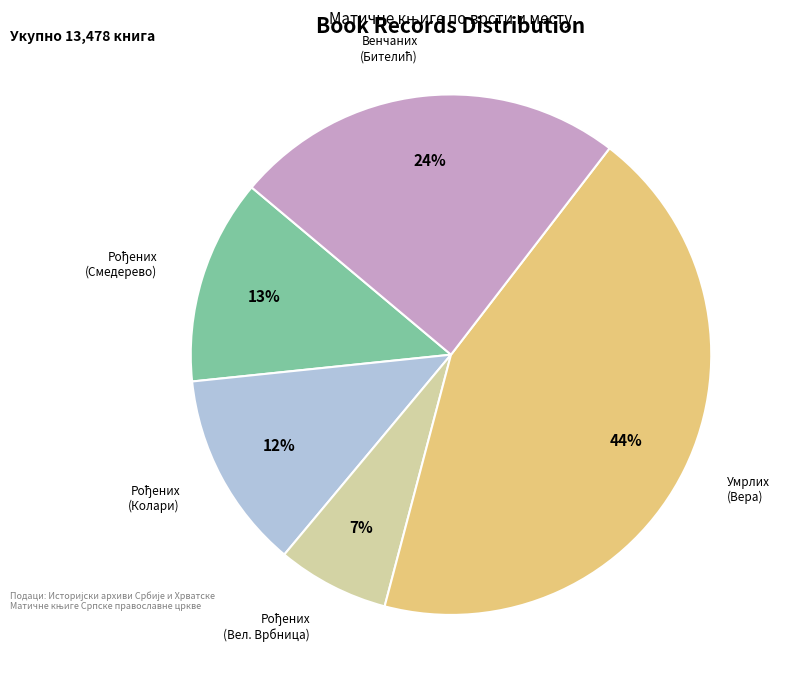

To the nearest percent, what is the average slice percentage?

20%